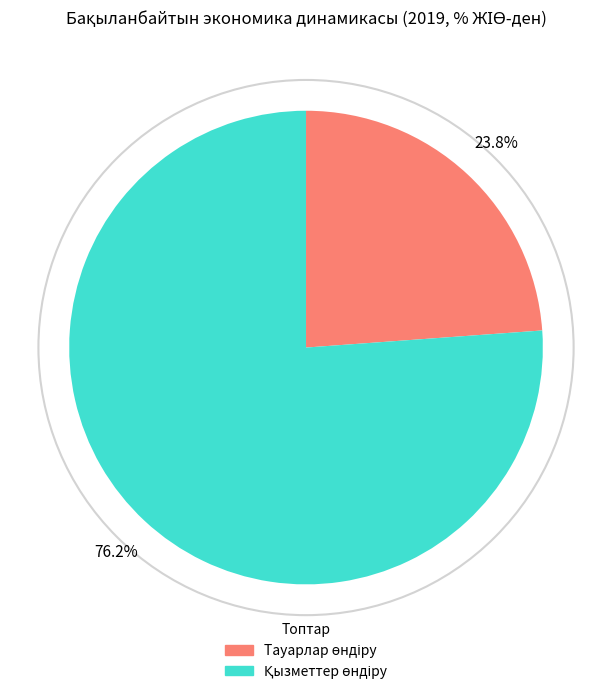

Does any single category account for the majority?

Yes